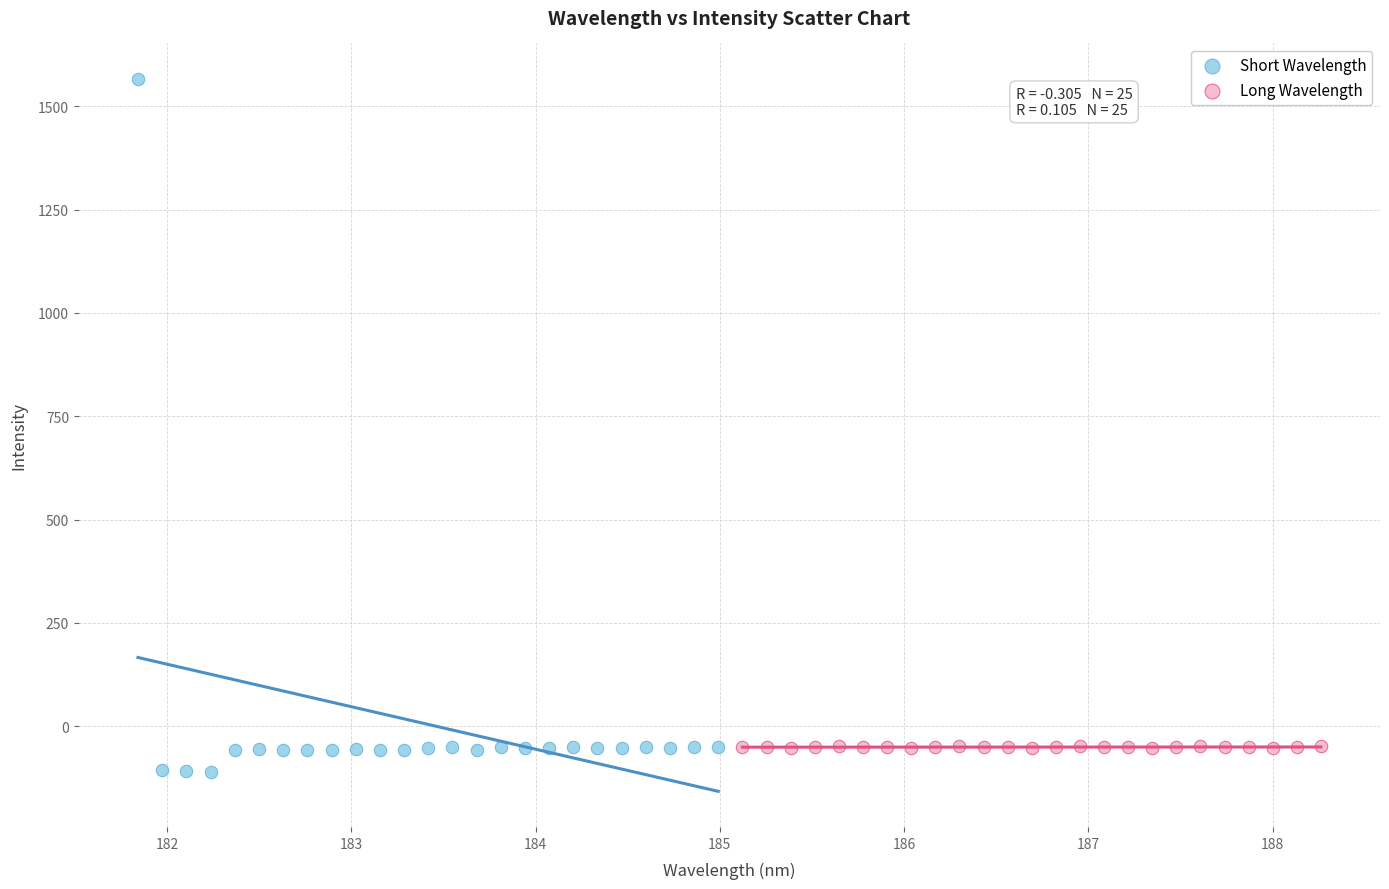

Which series contains the highest Y value?

Short Wavelength